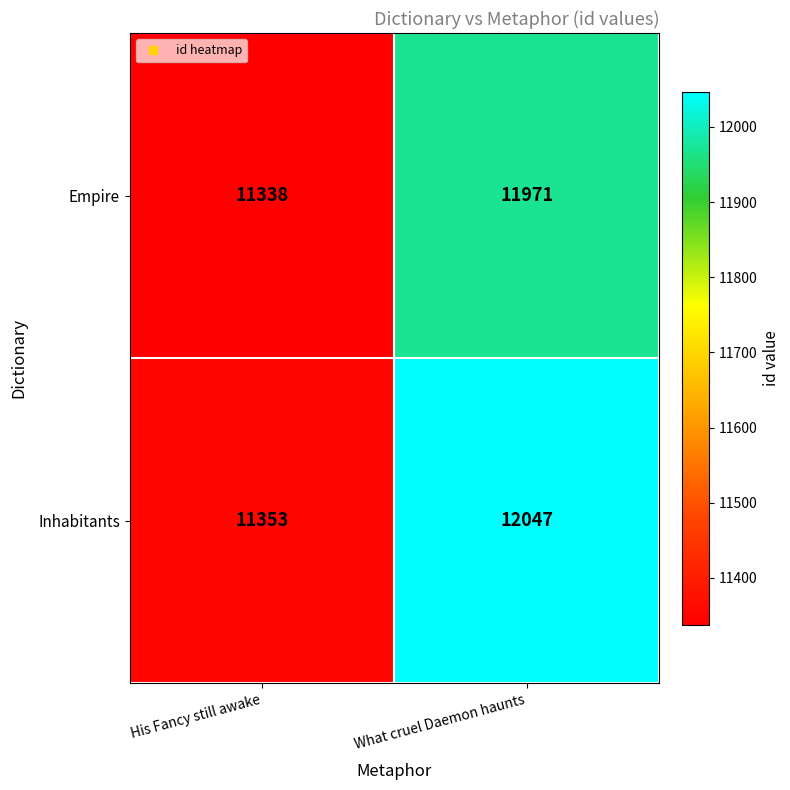

Reading left to right, extract all data points from this chart.

Empire: 11338	11971
Inhabitants: 11353	12047